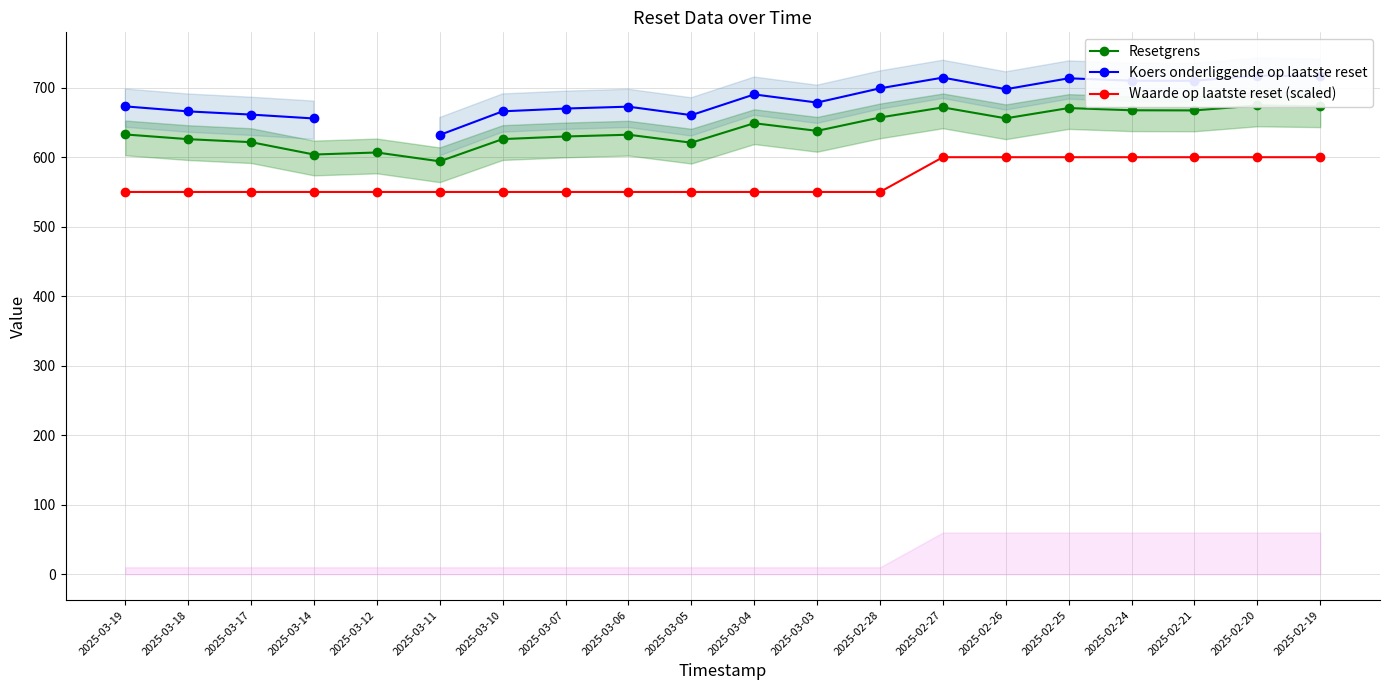

What position from the right is 2025-02-28?

8